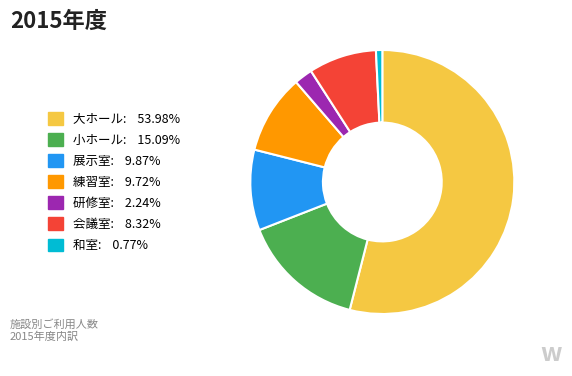

Does any single category account for the majority?

Yes